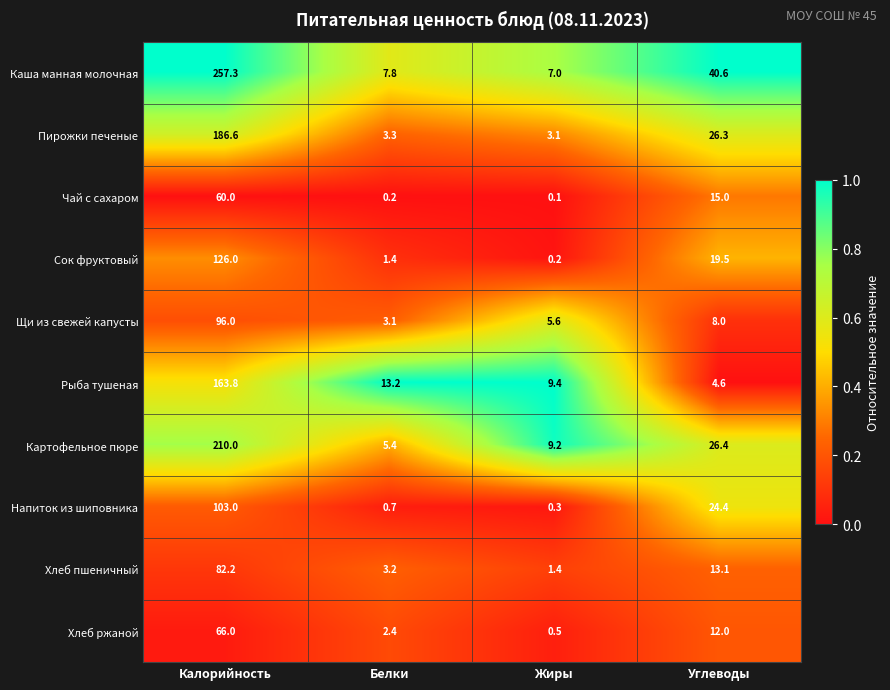

Where is Сок фруктовый nearest to the value 63?

Углеводы